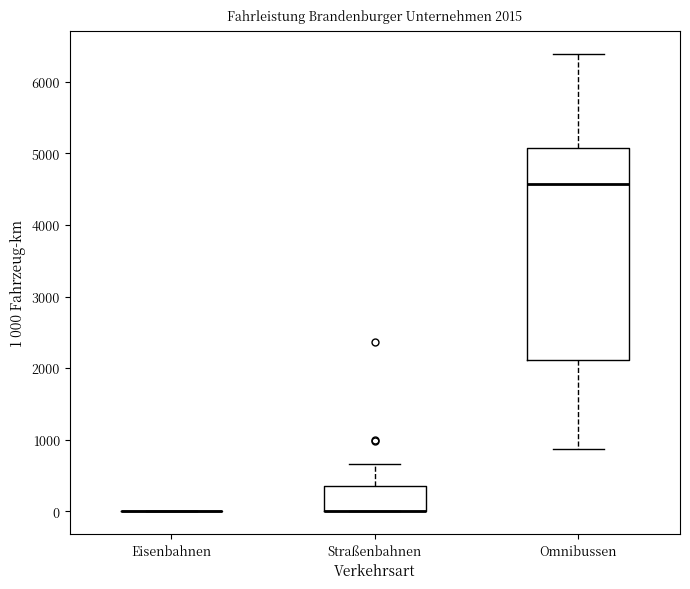

Which box is the tallest, from its lower edge to its upper edge?

Omnibussen